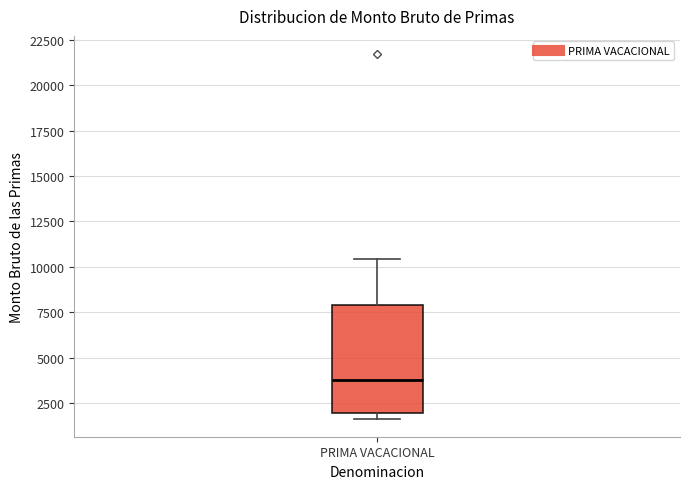

Transcribe this box plot: give where the median line is, the range the box spans, and where the two whiskers end, as read against the y-axis. The values are not printed on the chart, so give them approximately, as read against the axis.

median 4000, box 2000 to 8000, whiskers 1500 to 10500